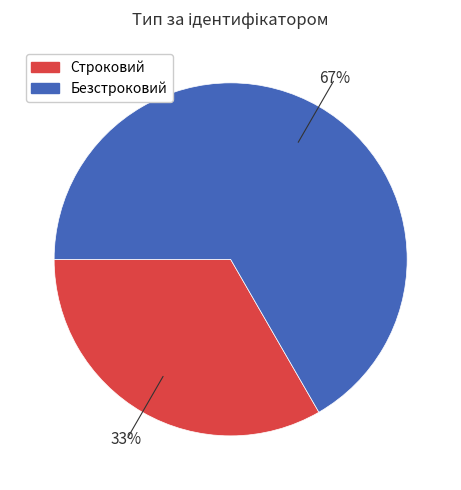

Do Строковий and Безстроковий together represent more than half of the pie?

Yes